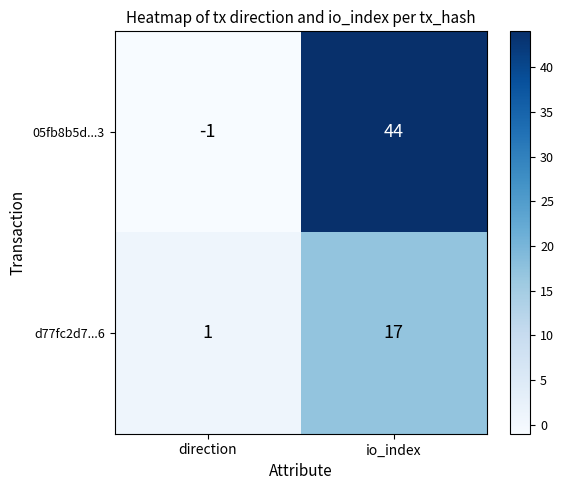

At which category does the chart reach its peak across all series?

io_index